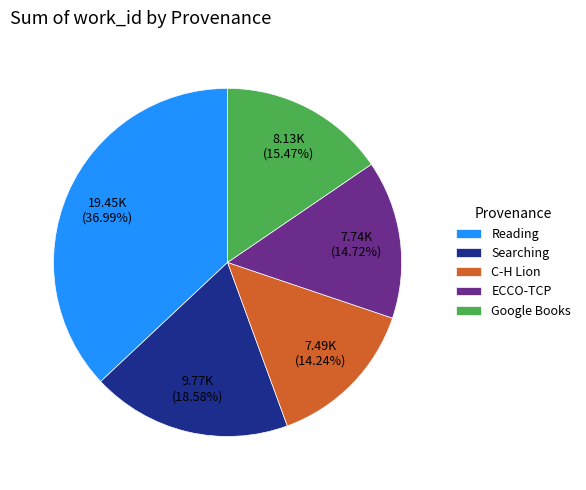

Does Searching represent more than half of the total?

No